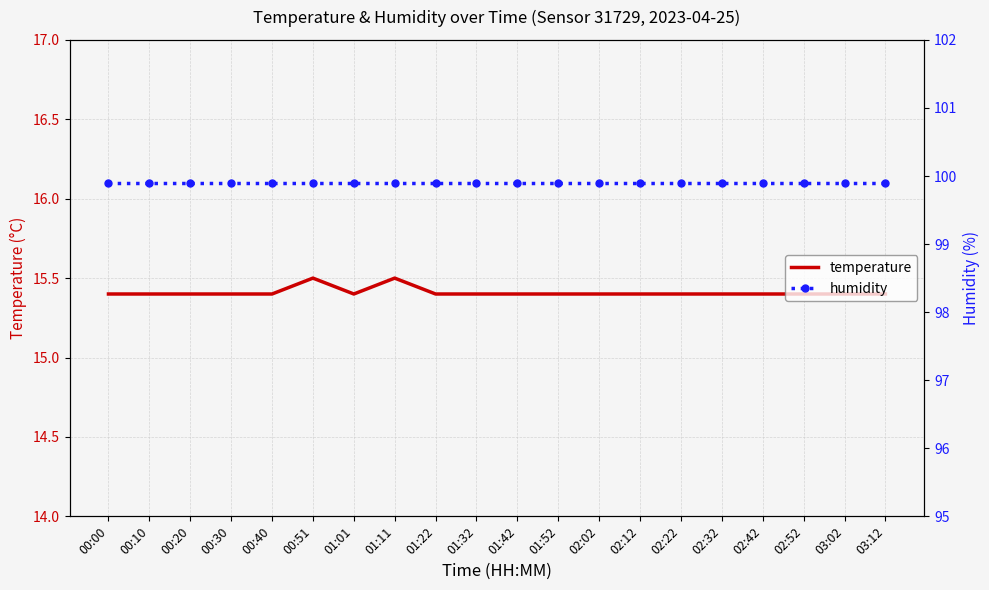

What is the maximum value for humidity?

99.9